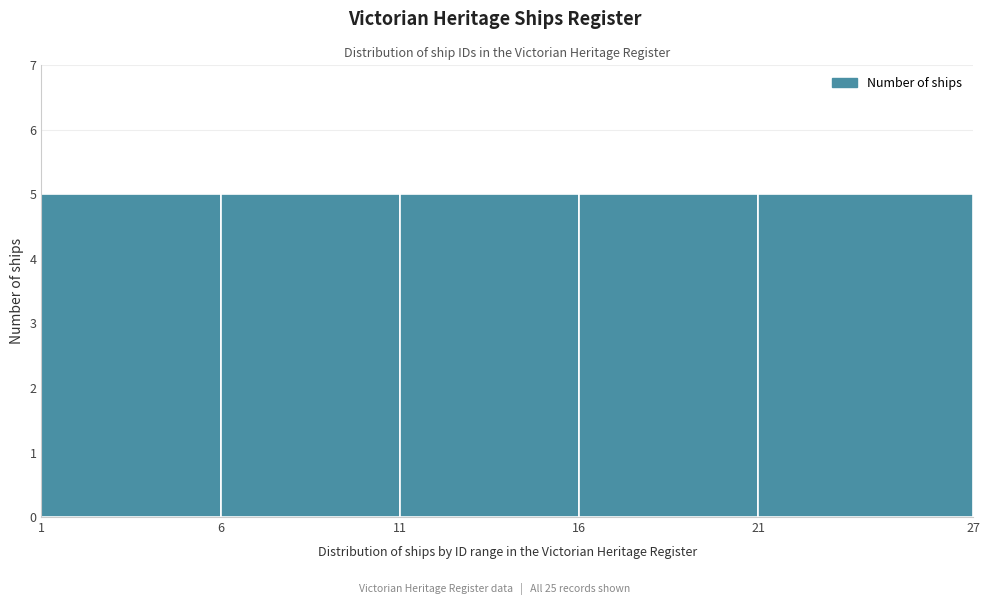

What is the height of the bar covering 1 to 6 on the x-axis? The values are not printed on the chart, so give them approximately, as read against the axis.

5